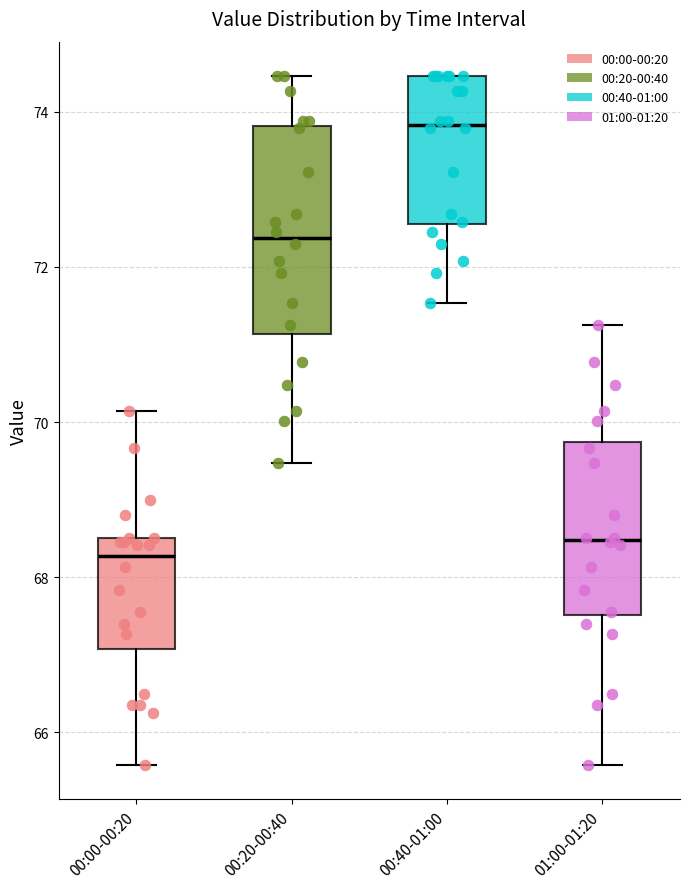

Which box is the tallest, from its lower edge to its upper edge?

00:20-00:40